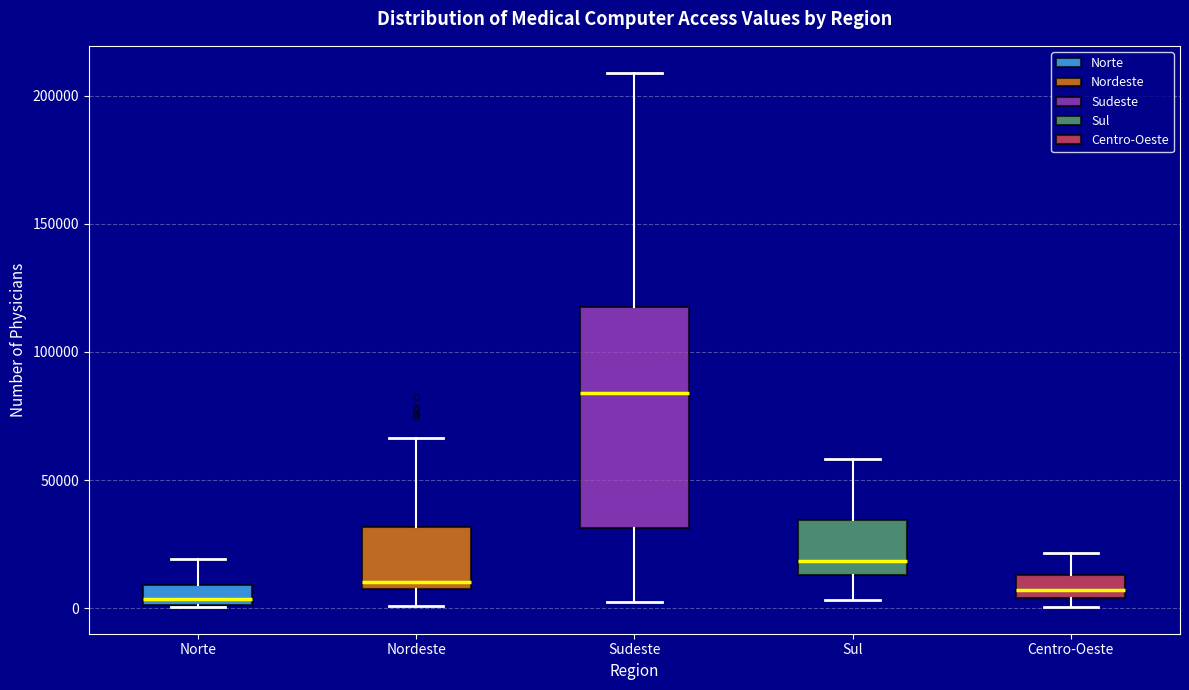

Reading left to right, transcribe this box plot: for each box, give where its median line is, the range the box spans, and where its two whiskers end, as read against the y-axis. The values are not printed on the chart, so give them approximately, as read against the axis.

Norte: median 5000, box 0 to 10000, whiskers 0 to 20000
Nordeste: median 10000, box 5000 to 30000, whiskers 0 to 65000
Sudeste: median 85000, box 30000 to 115000, whiskers 5000 to 210000
Sul: median 20000, box 15000 to 35000, whiskers 5000 to 60000
Centro-Oeste: median 5000 (inside the box), box 5000 to 15000, whiskers 0 to 20000